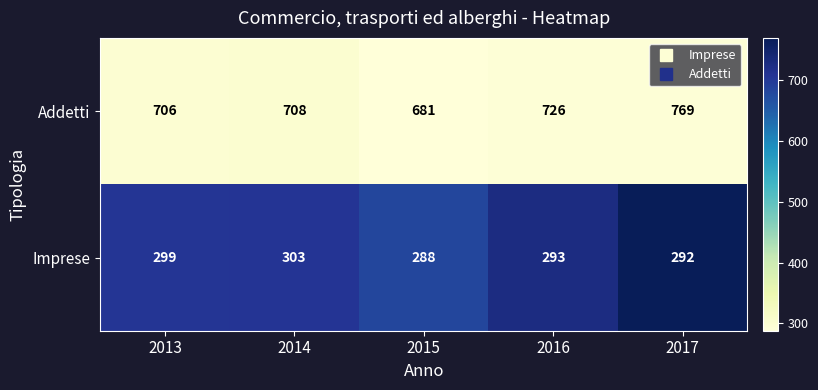

True or false: Addetti has a value of 353 at 2017.

False